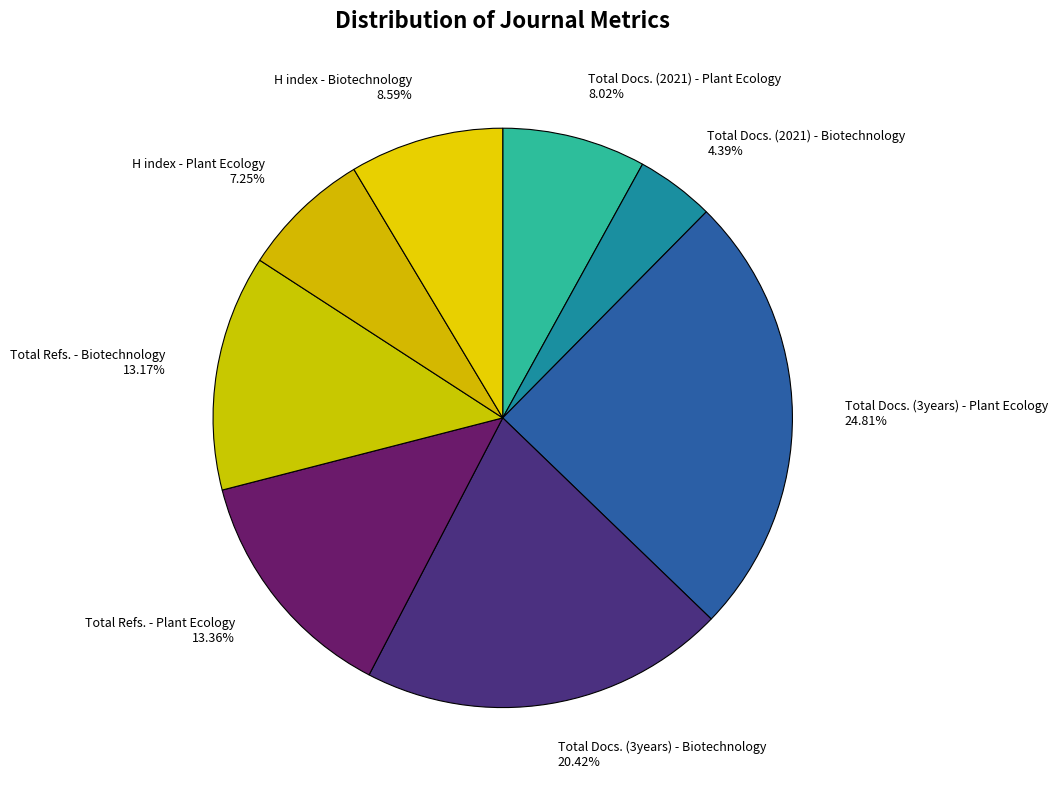

How many segments does this pie chart have?

8